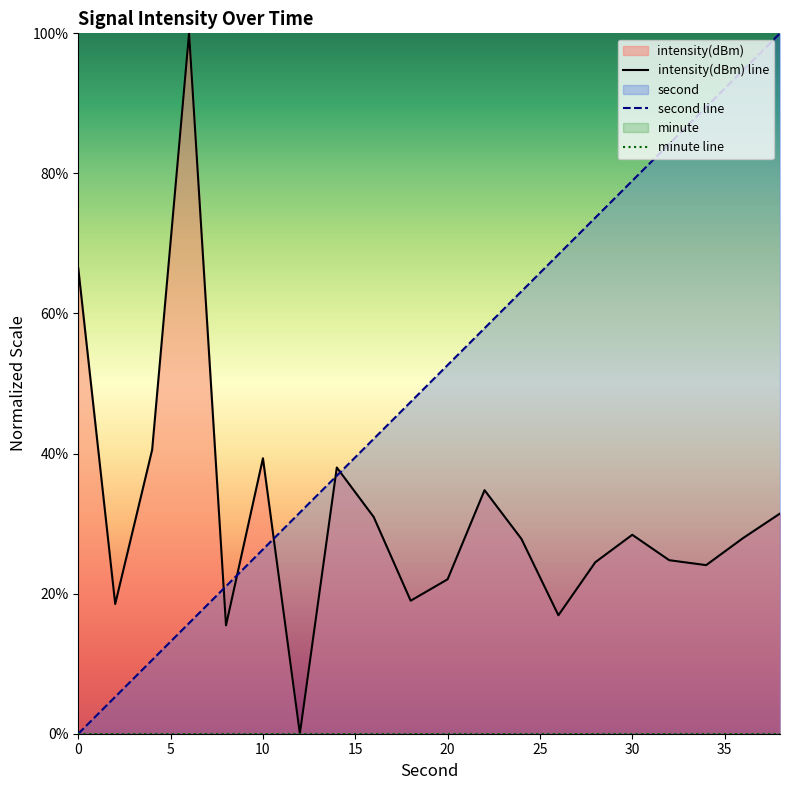

How many values in second are above zero?

19